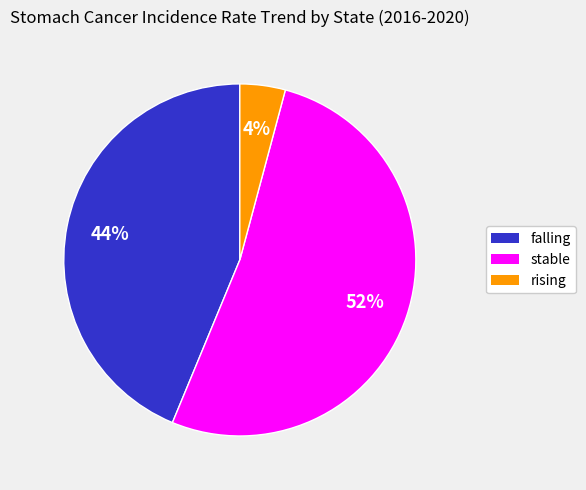

Approximately how many times larger is the value at falling compared to stable?

0.8